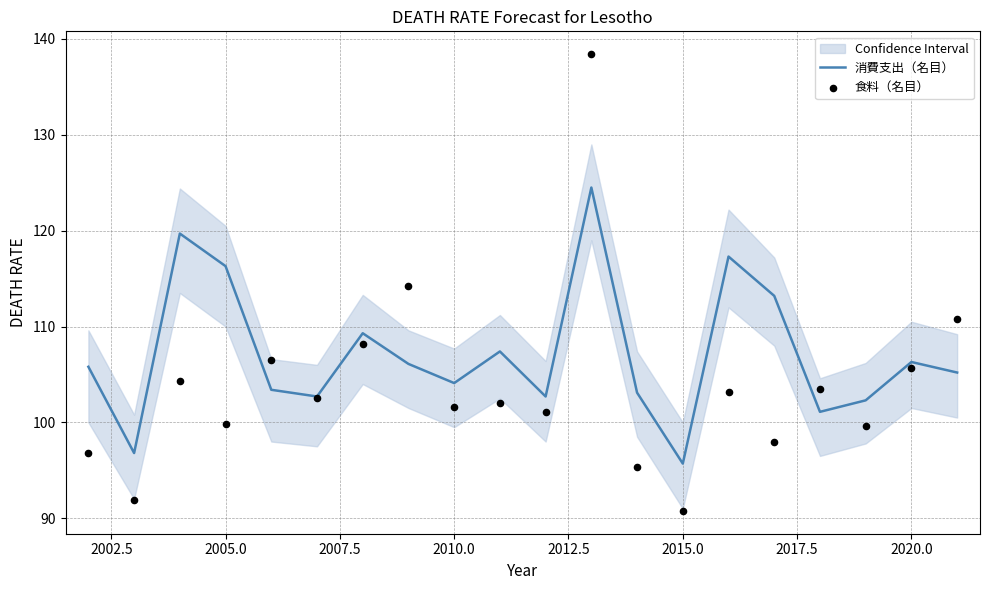

Which series contains the lowest Y value?

食料（名目）